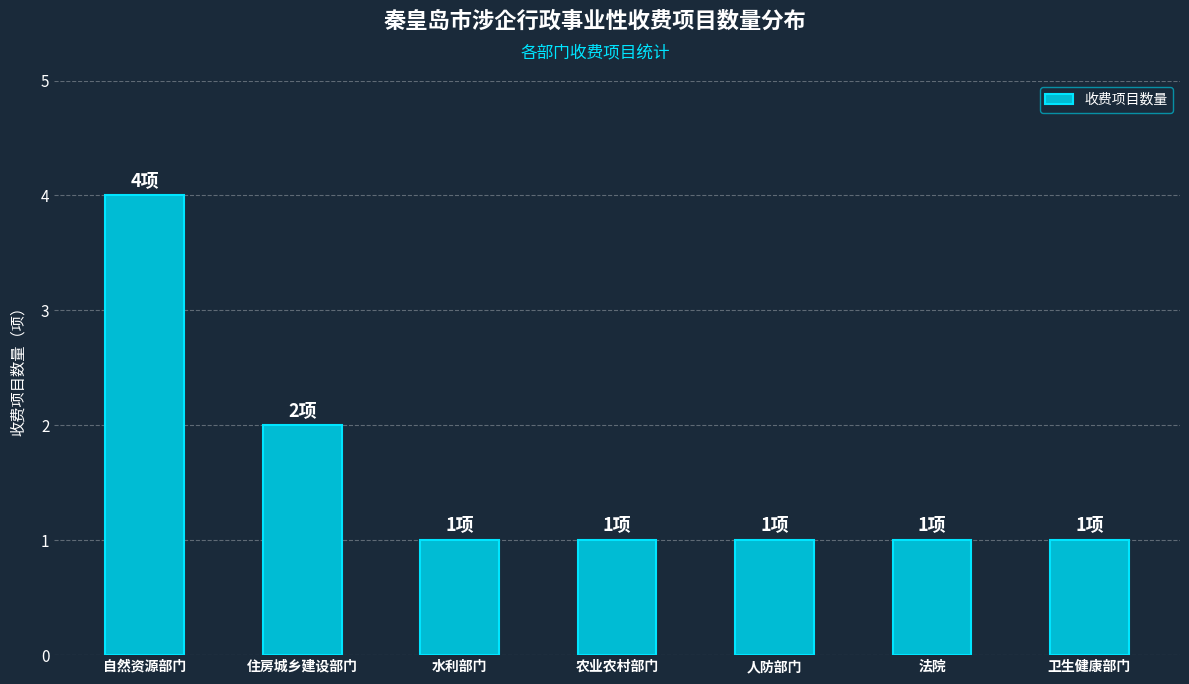

Is it true that the value at 法院 is 0?

False